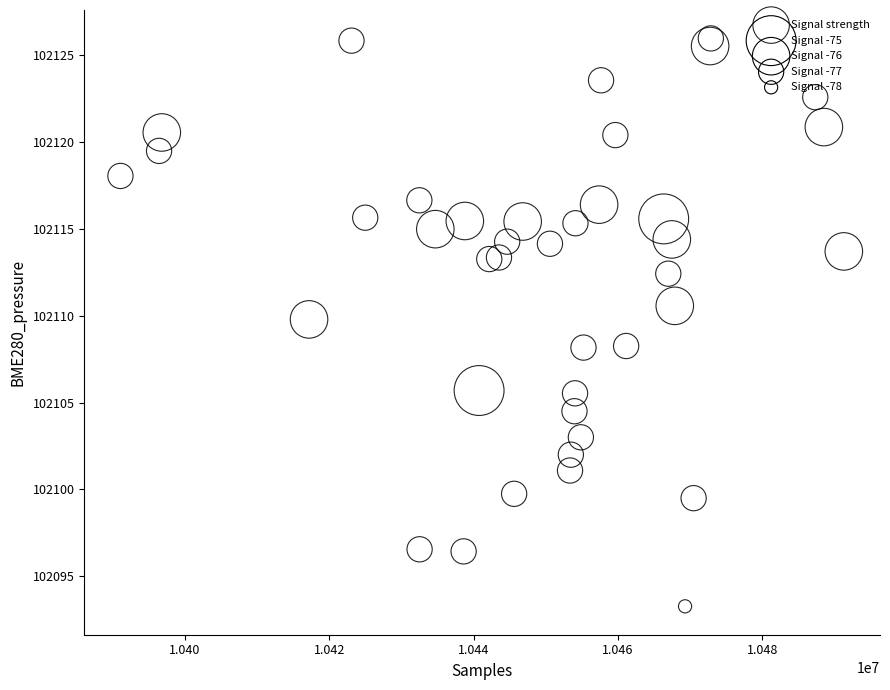

What is the range of Y values (max minus min)?

32.7